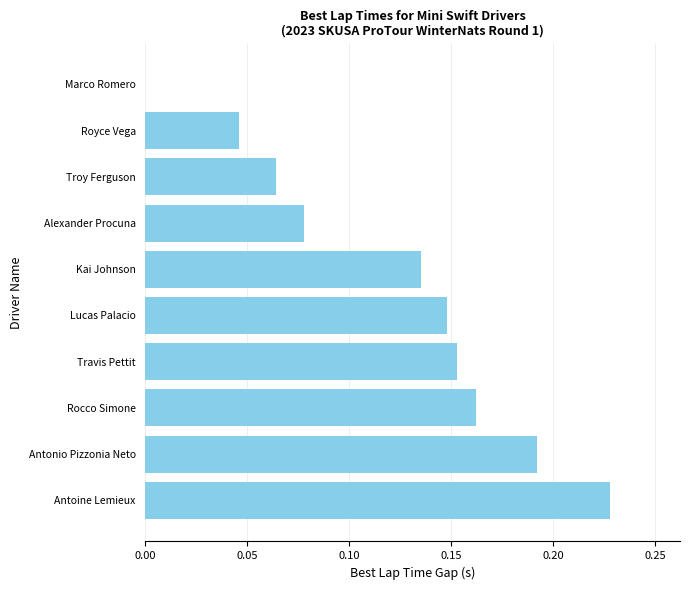

What is the sum of all values?

1.2